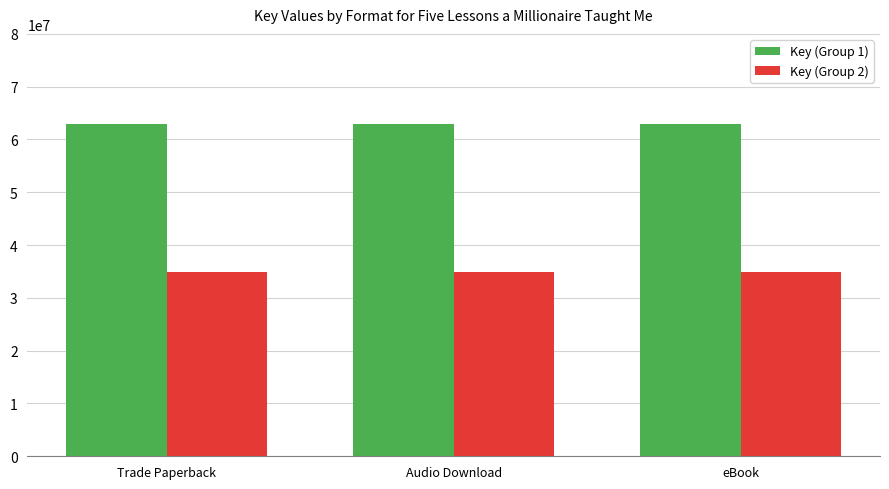

Rank the series by their maximum value, from lowest to highest.

Key (Group 2), Key (Group 1)